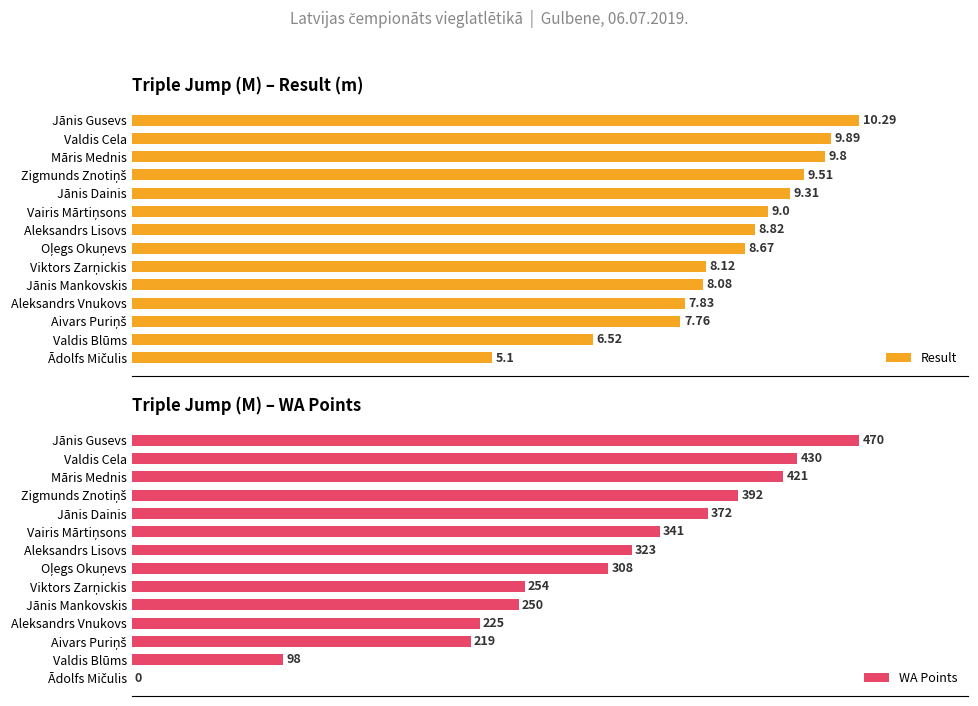

At which label is Result closest to 7?

Valdis Blūms